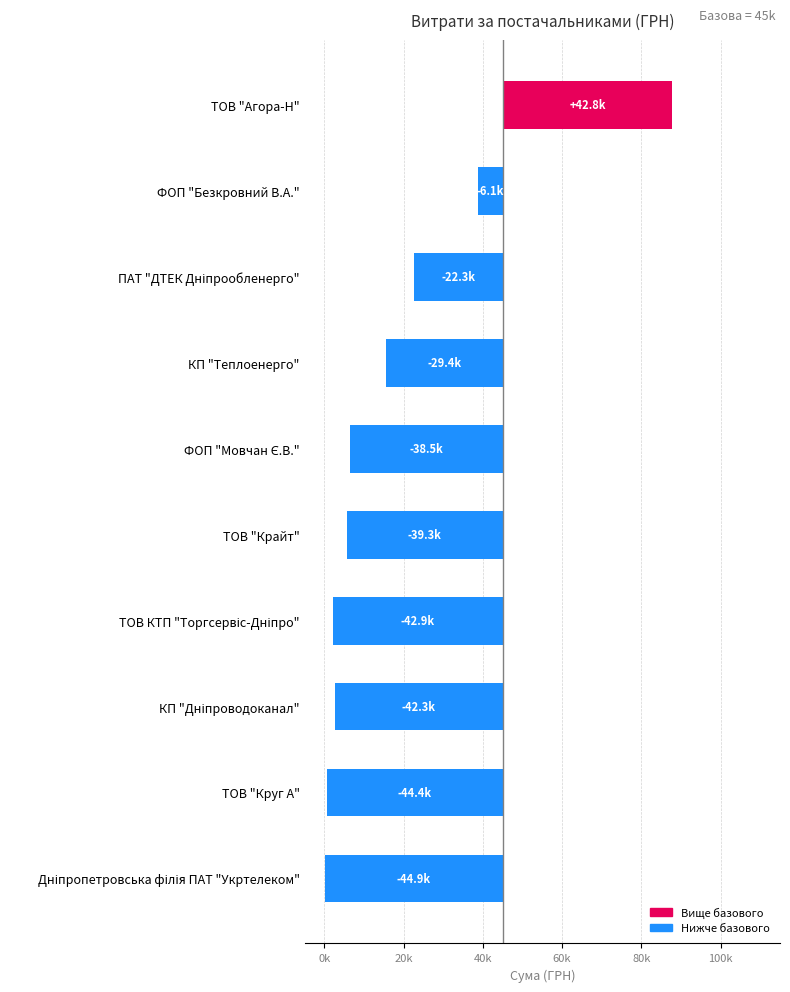

Are the bars grouped side by side (vs. stacked)?

No